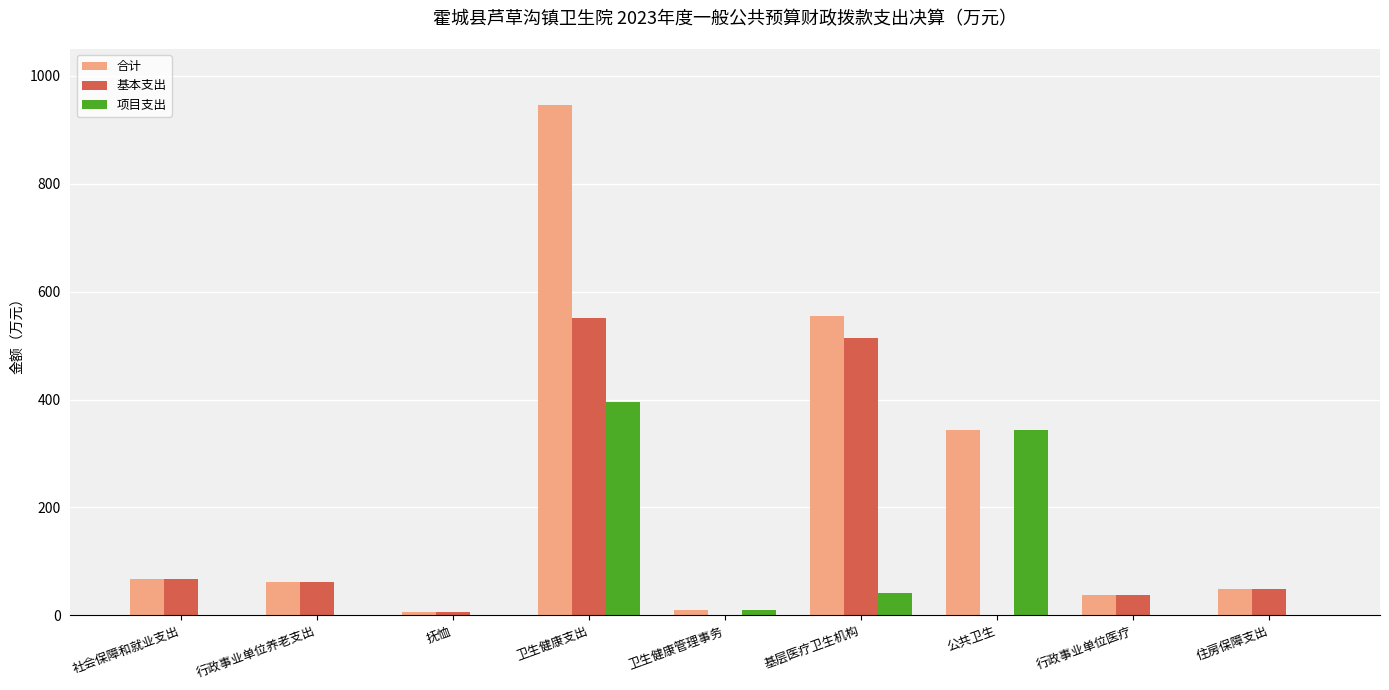

Is it true that 合计 equals 555.7 at 基层医疗卫生机构?

True